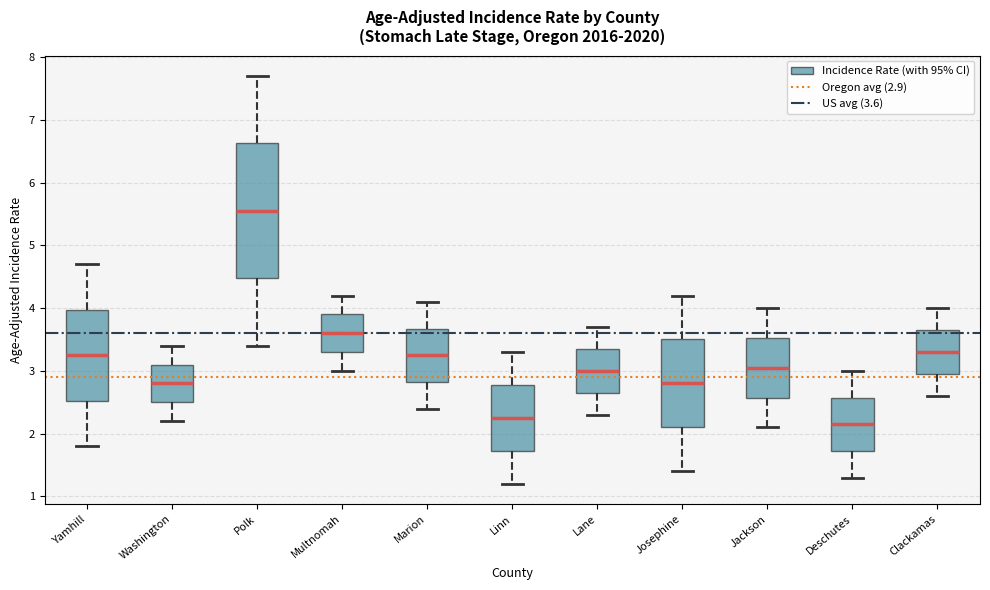

Where is the upper edge of the box for Polk on the y-axis? The values are not printed on the chart, so give them approximately, as read against the axis.

6.6